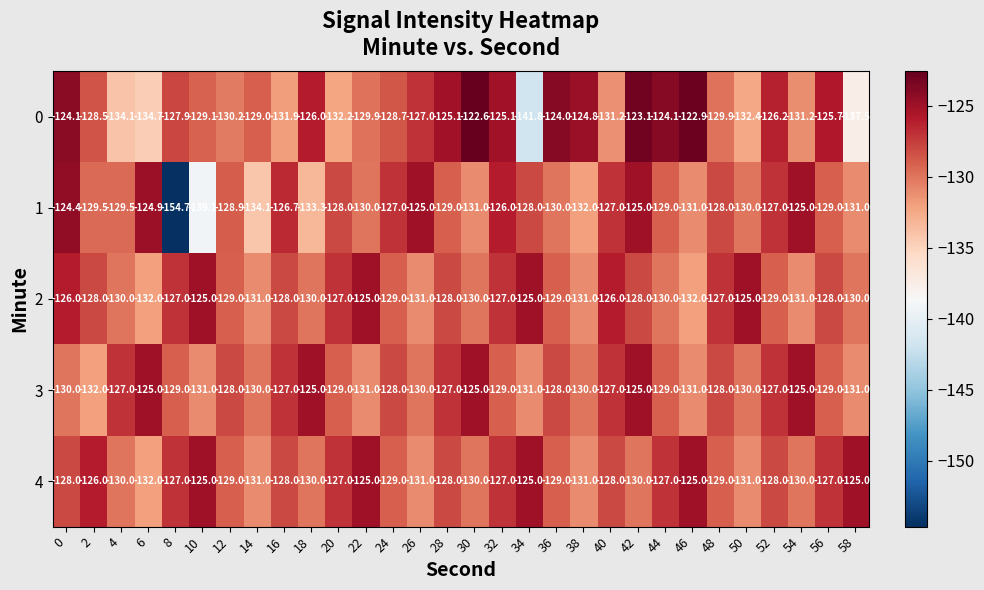

Which category has the lowest value across all series?

8